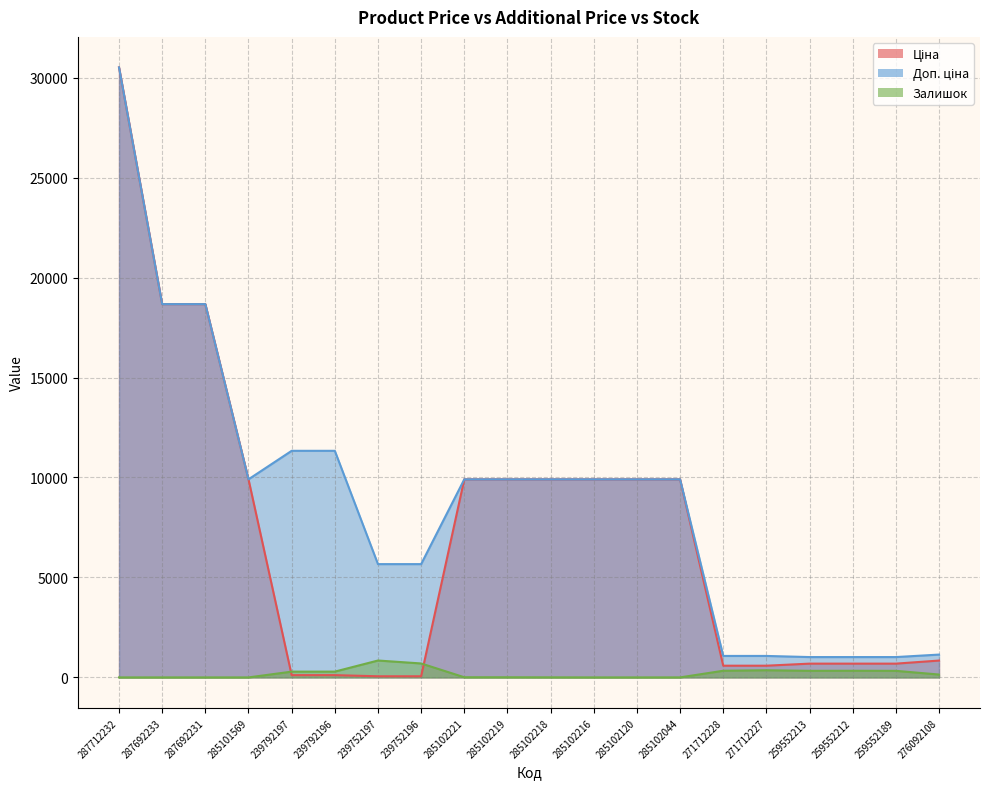

Which series has the widest spread of values?

Ціна